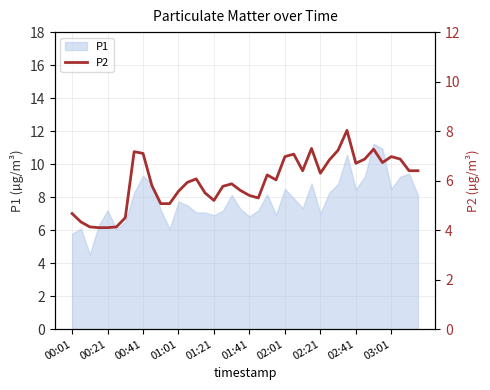

Is it true that P1 equals 7.2 at 00:21?

True